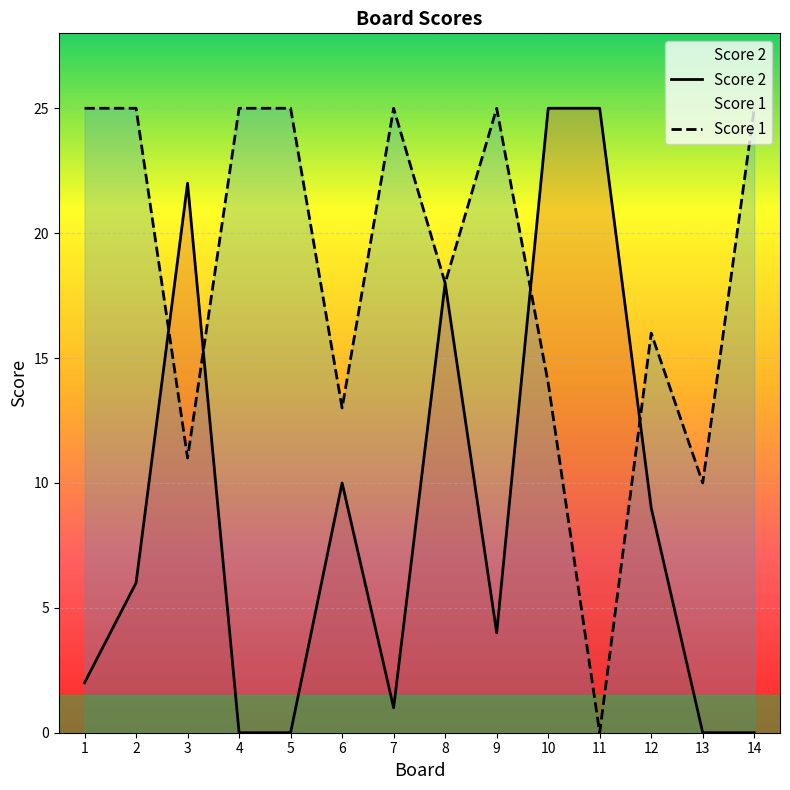

How many values in Score 2 are above zero?

10